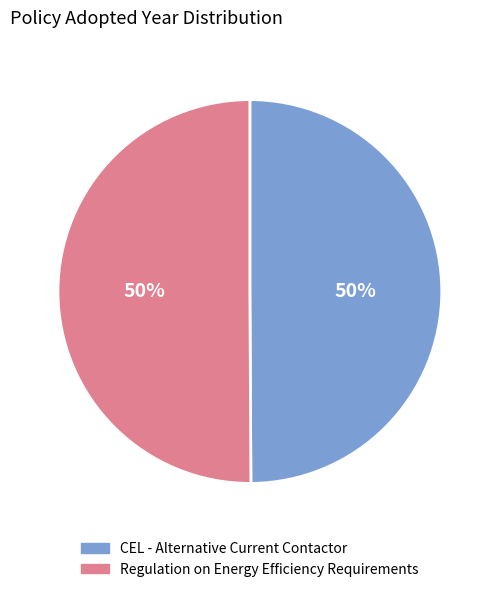

What is the ratio of the value at Regulation on Energy Efficiency Requirements to the value at CEL - Alternative Current Contactor?

1.0